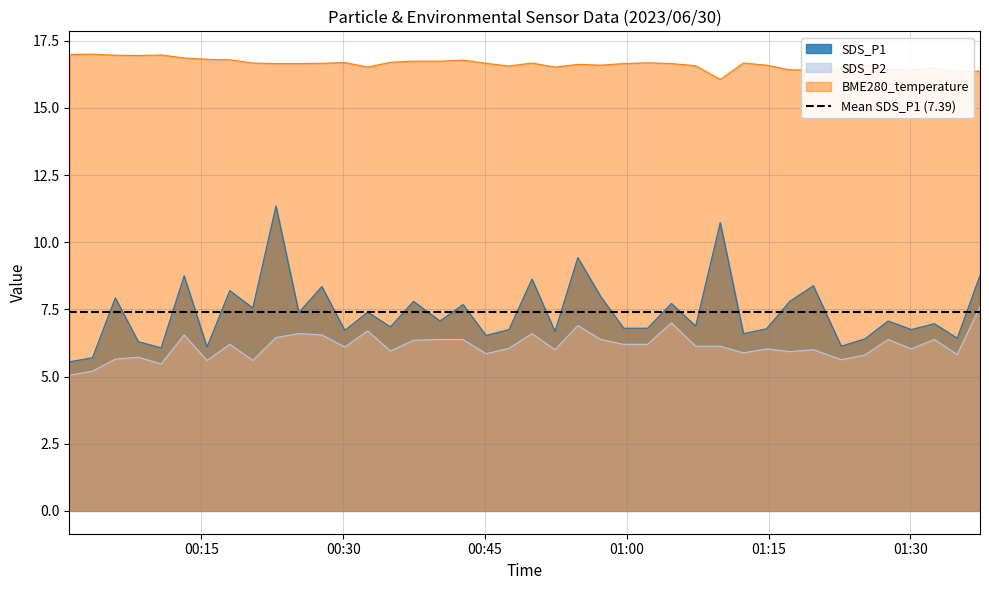

What is the sum of all BME280_temperature values?

665.6